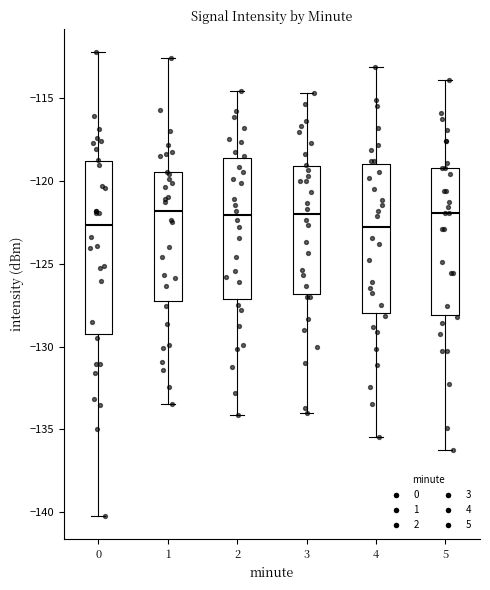

Reading left to right, transcribe this box plot: for each box, give where its median line is, the range the box spans, and where its two whiskers end, as read against the y-axis. The values are not printed on the chart, so give them approximately, as read against the axis.

0: median -122.5, box -129.5 to -119.0, whiskers -140.0 to -112.0
1: median -122.0, box -127.0 to -119.5, whiskers -133.5 to -112.5
2: median -122.0, box -127.0 to -118.5, whiskers -134.0 to -114.5
3: median -122.0, box -127.0 to -119.0, whiskers -134.0 to -114.5
4: median -123.0, box -128.0 to -119.0, whiskers -135.5 to -113.0
5: median -122.0, box -128.0 to -119.0, whiskers -136.0 to -114.0